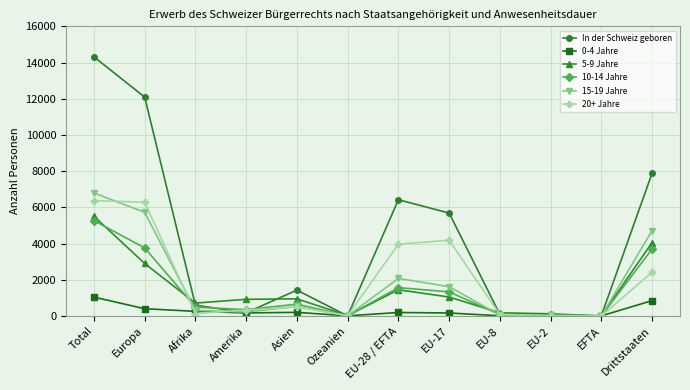

At how many categories does at least one series exceed 1938?

5